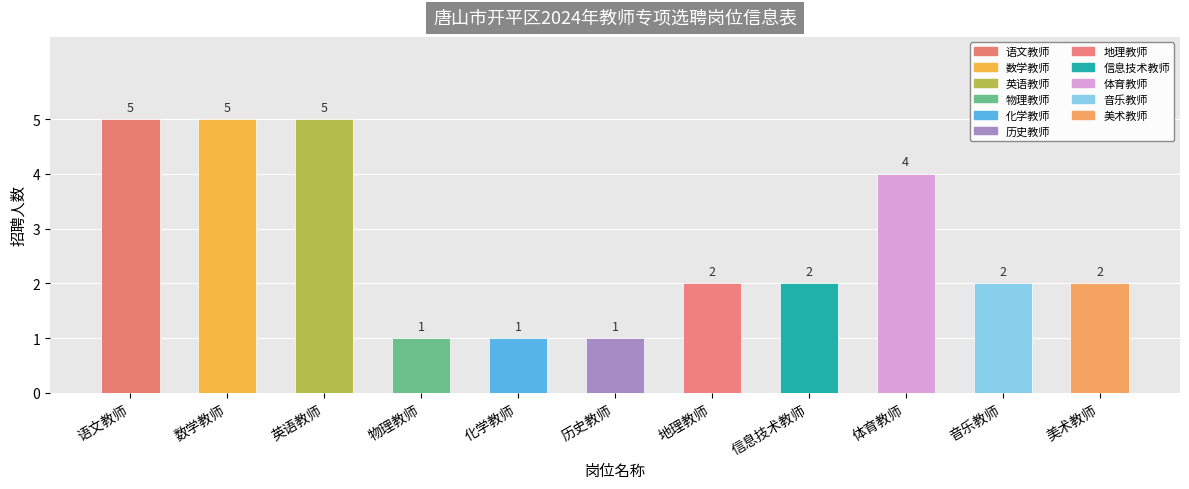

What is the change in value from 语文教师 to 地理教师?

-3